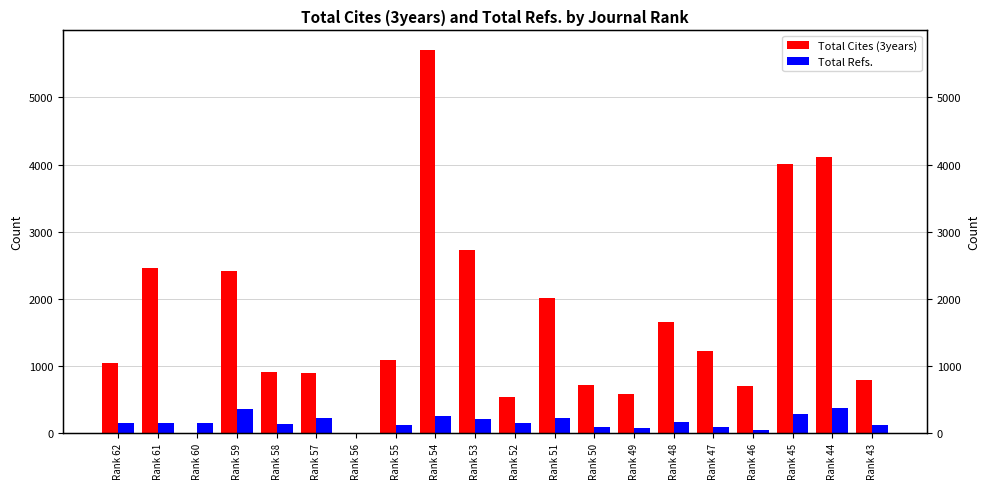

Reading left to right, list all the values displayed in this chart.

Total Cites (3years): Rank 62=1050	Rank 61=2457	Rank 60=0	Rank 59=2412	Rank 58=915	Rank 57=894	Rank 56=0	Rank 55=1087	Rank 54=5714	Rank 53=2724	Rank 52=531	Rank 51=2018	Rank 50=716	Rank 49=575	Rank 48=1654	Rank 47=1215	Rank 46=704	Rank 45=4014	Rank 44=4108	Rank 43=783
Total Refs.: Rank 62=154	Rank 61=154	Rank 60=151	Rank 59=358	Rank 58=134	Rank 57=228	Rank 56=1	Rank 55=118	Rank 54=247	Rank 53=202	Rank 52=142	Rank 51=218	Rank 50=93	Rank 49=79	Rank 48=170	Rank 47=84	Rank 46=50	Rank 45=277	Rank 44=371	Rank 43=127